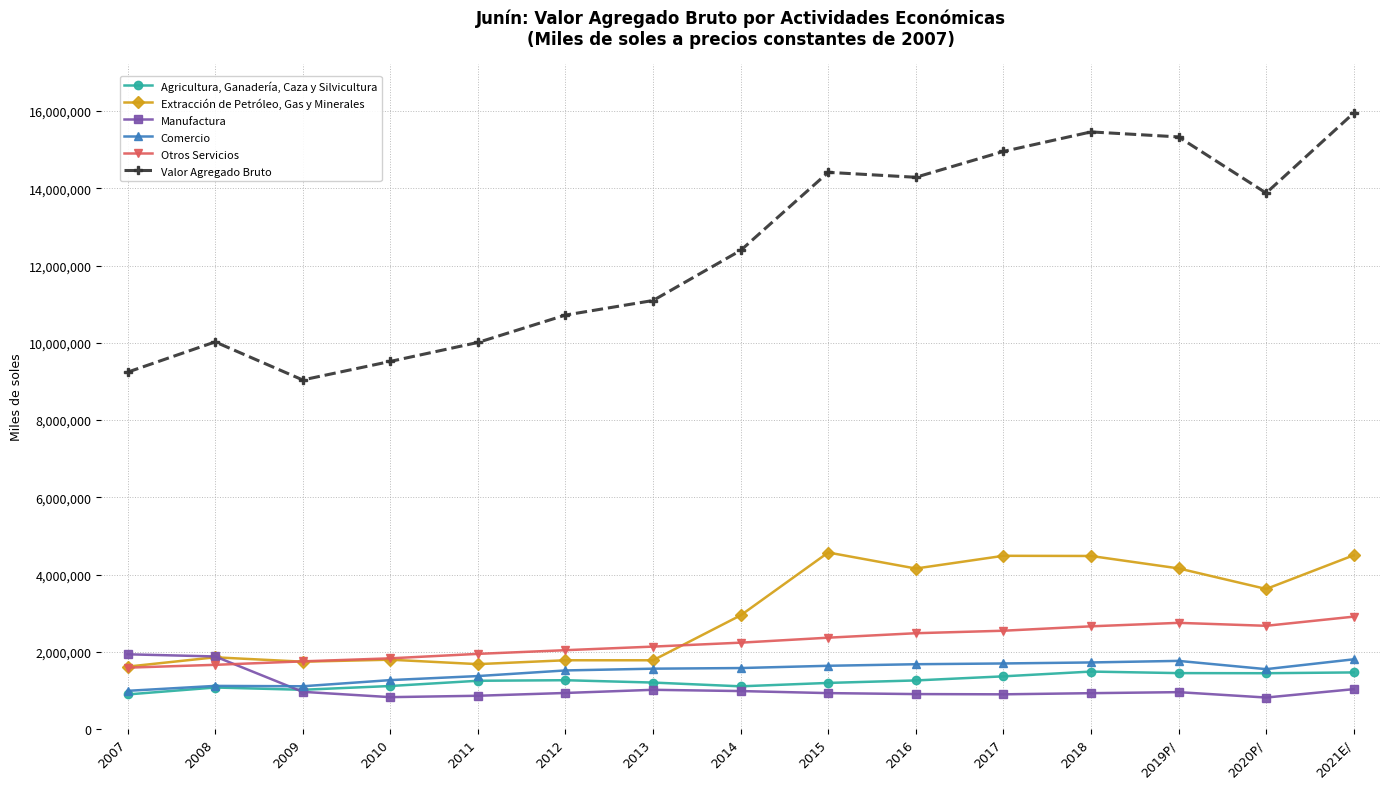

What is the smallest value displayed?

818310